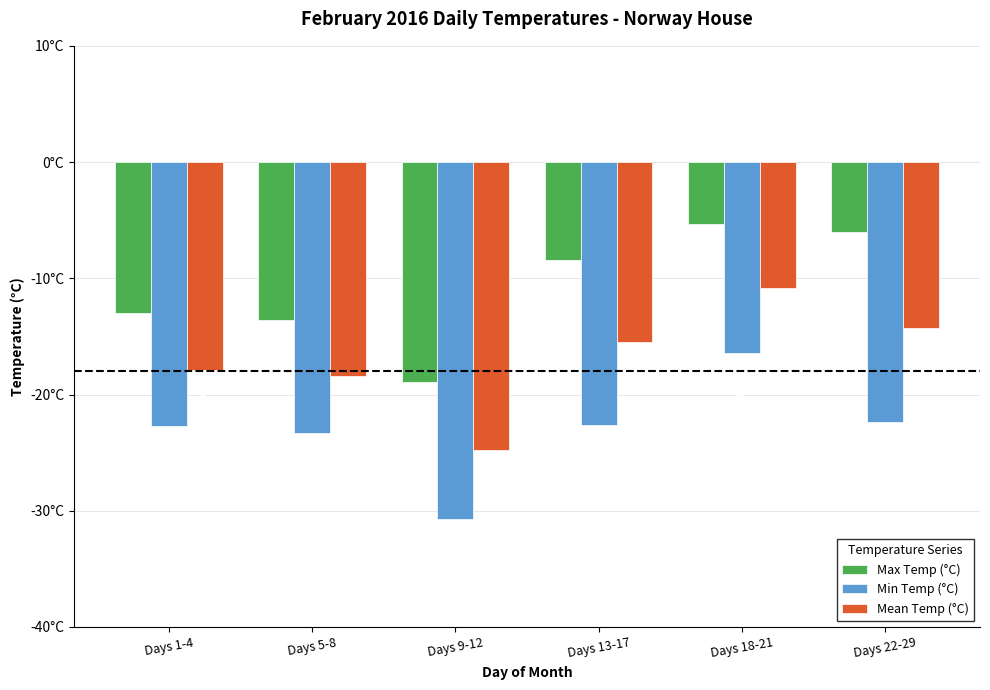

Does the chart contain stacked bars?

No